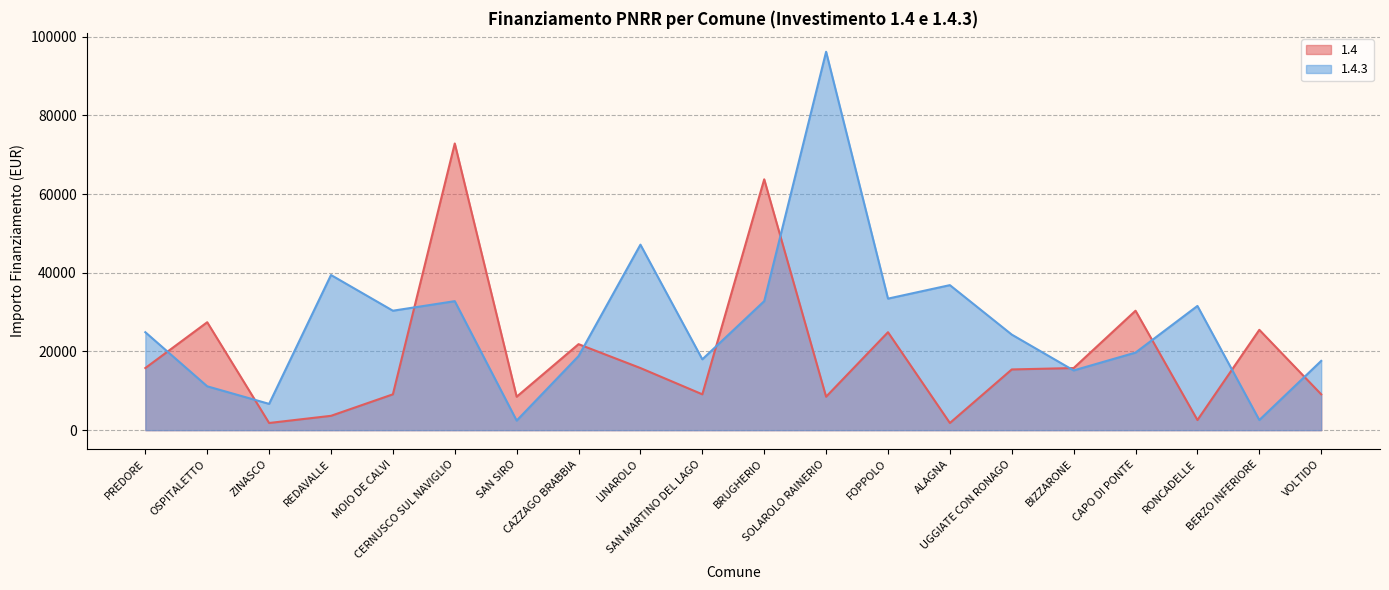

In 1.4, how many points are higher than both neighbors (excluding endpoints)?

7